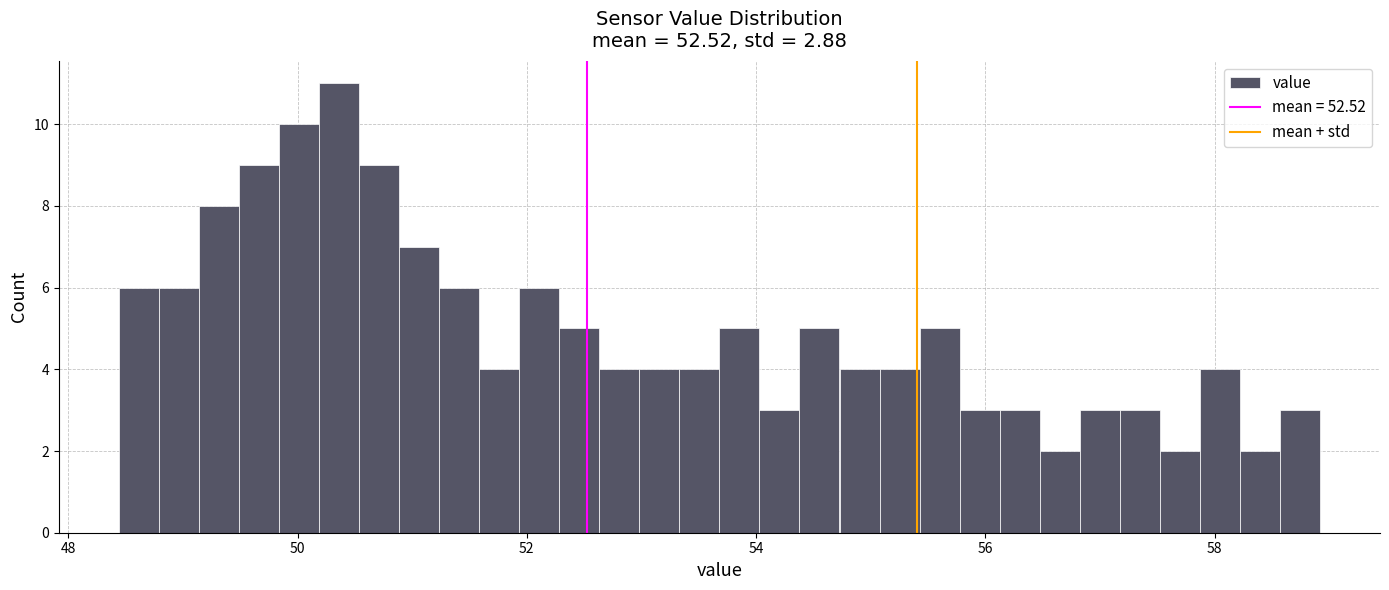

Around what value on the x-axis is the tallest bar? Give the approximate position of its centre, as read against the axis.

50.4